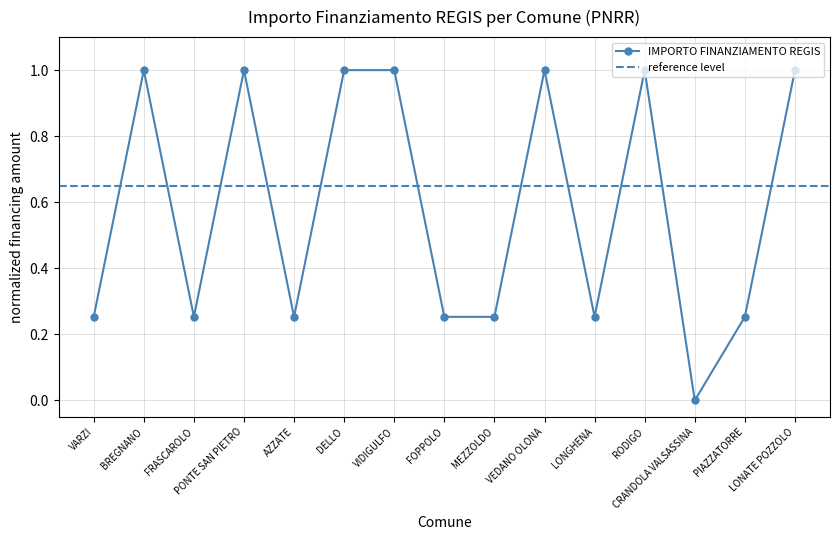

What position from the right is CRANDOLA VALSASSINA?

3